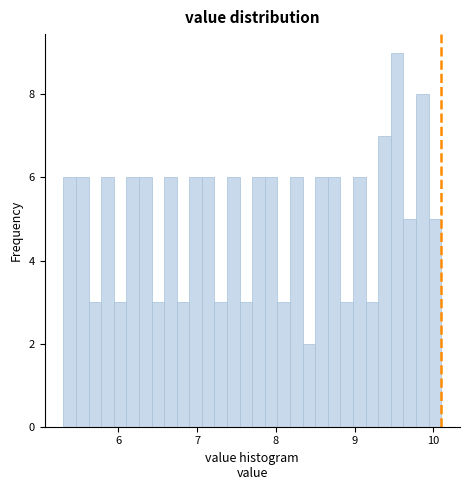

Around what value on the x-axis is the tallest bar? Give the approximate position of its centre, as read against the axis.

9.5